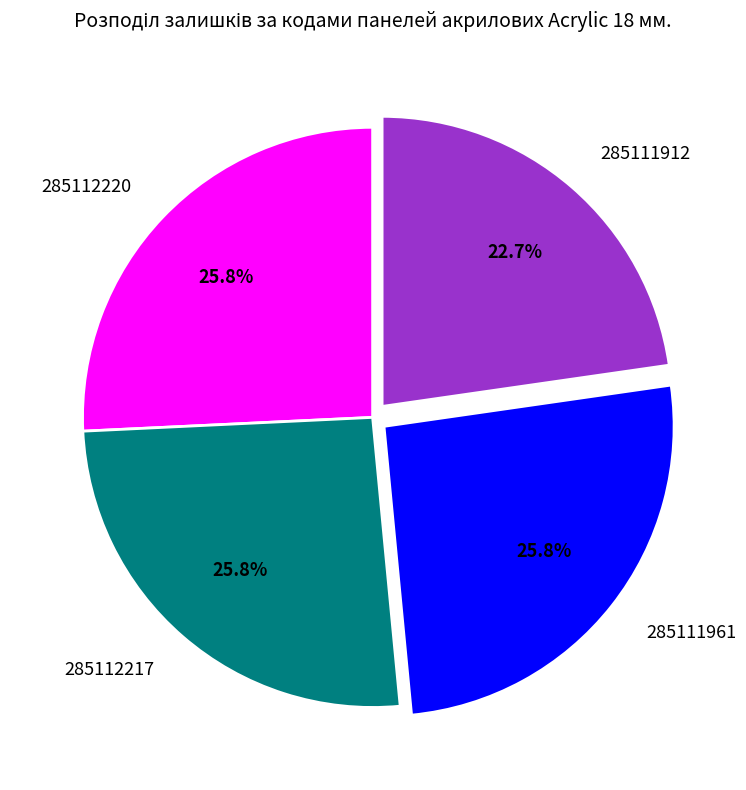

Which has a higher value, 285111912 or 285112217?

285112217